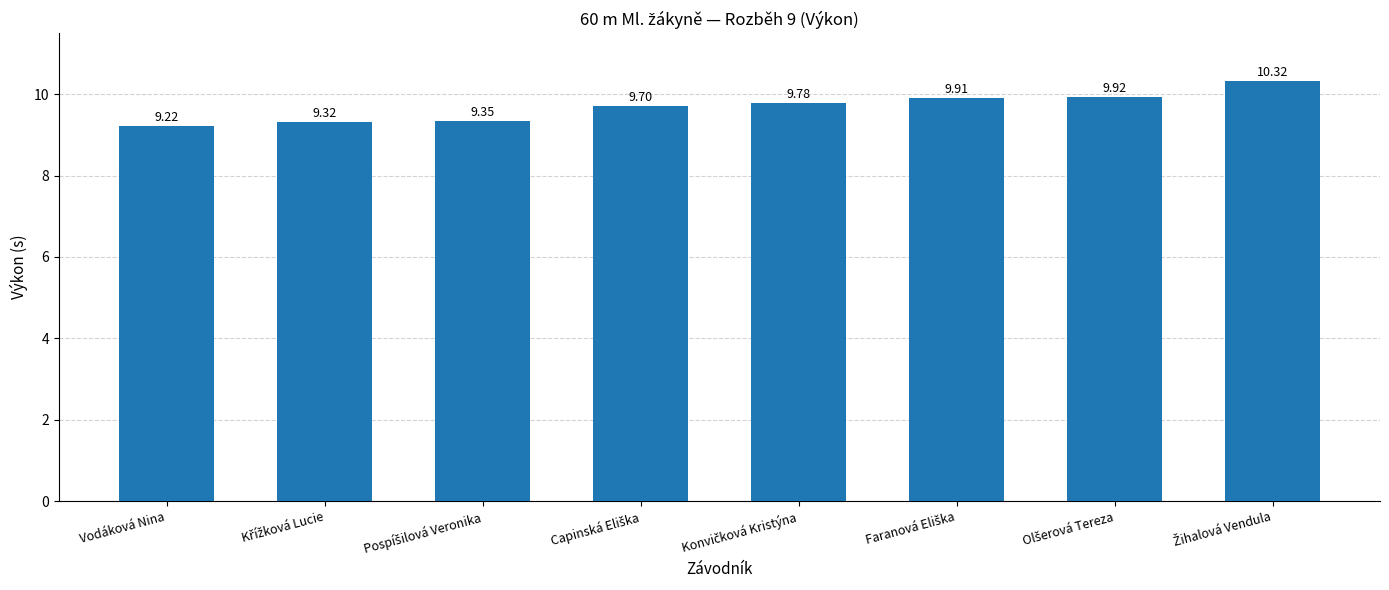

At which label is the value closest to 9?

Vodáková Nina